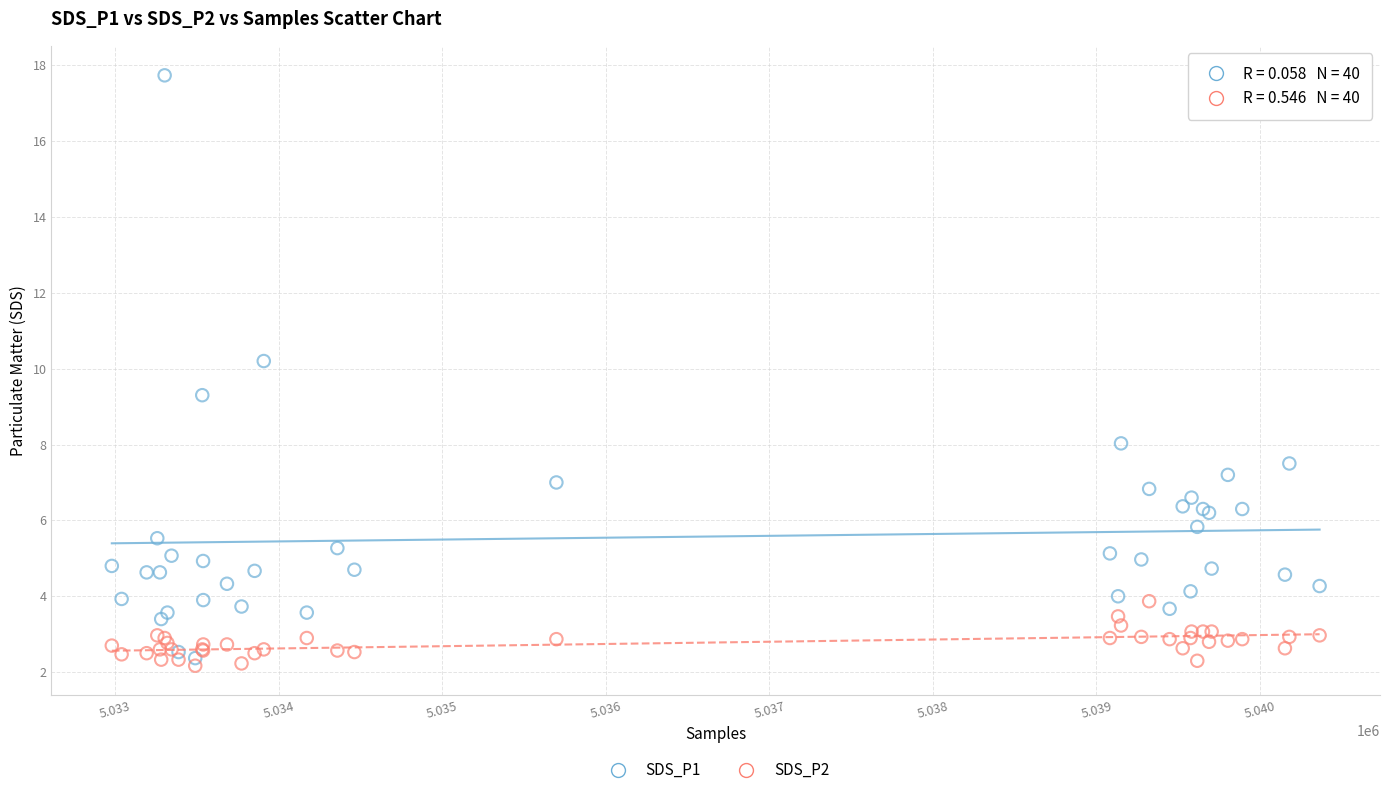

Which series reaches the minimum Y coordinate?

SDS_P2